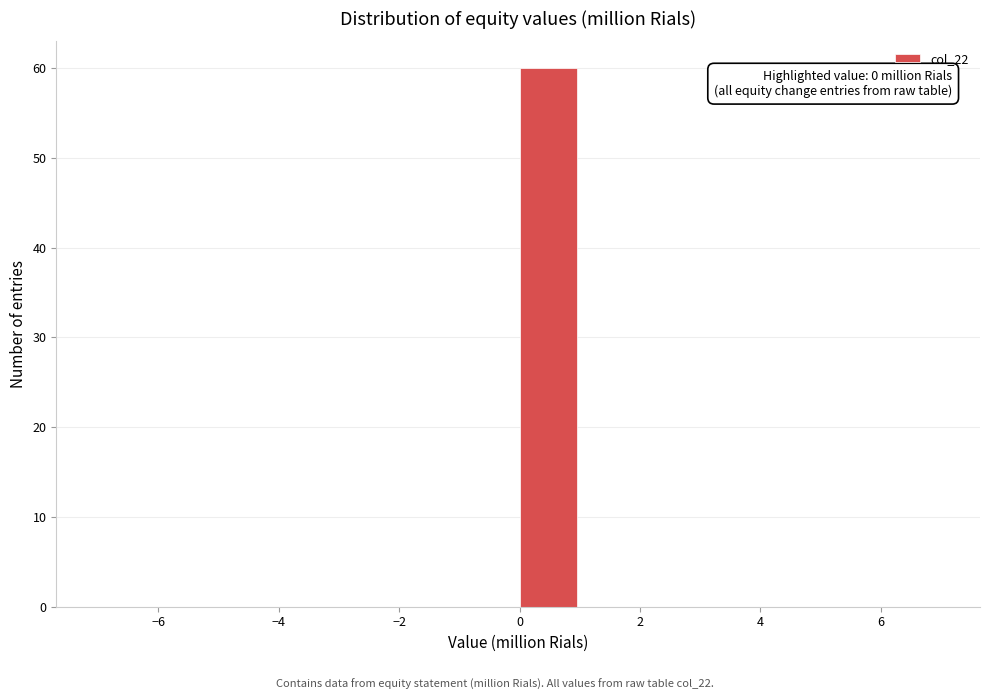

Over which range of the x-axis is the bar tallest?

0 to 1